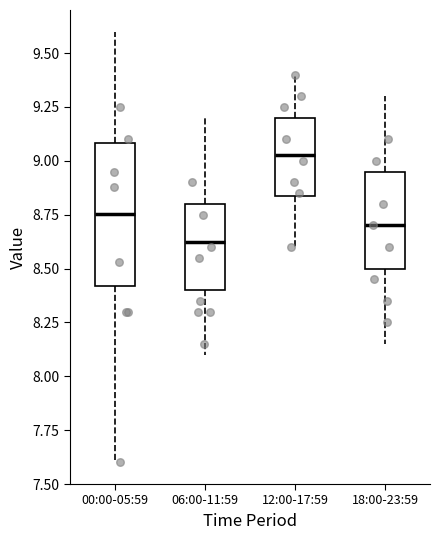

Which box has the lowest median line?

06:00-11:59